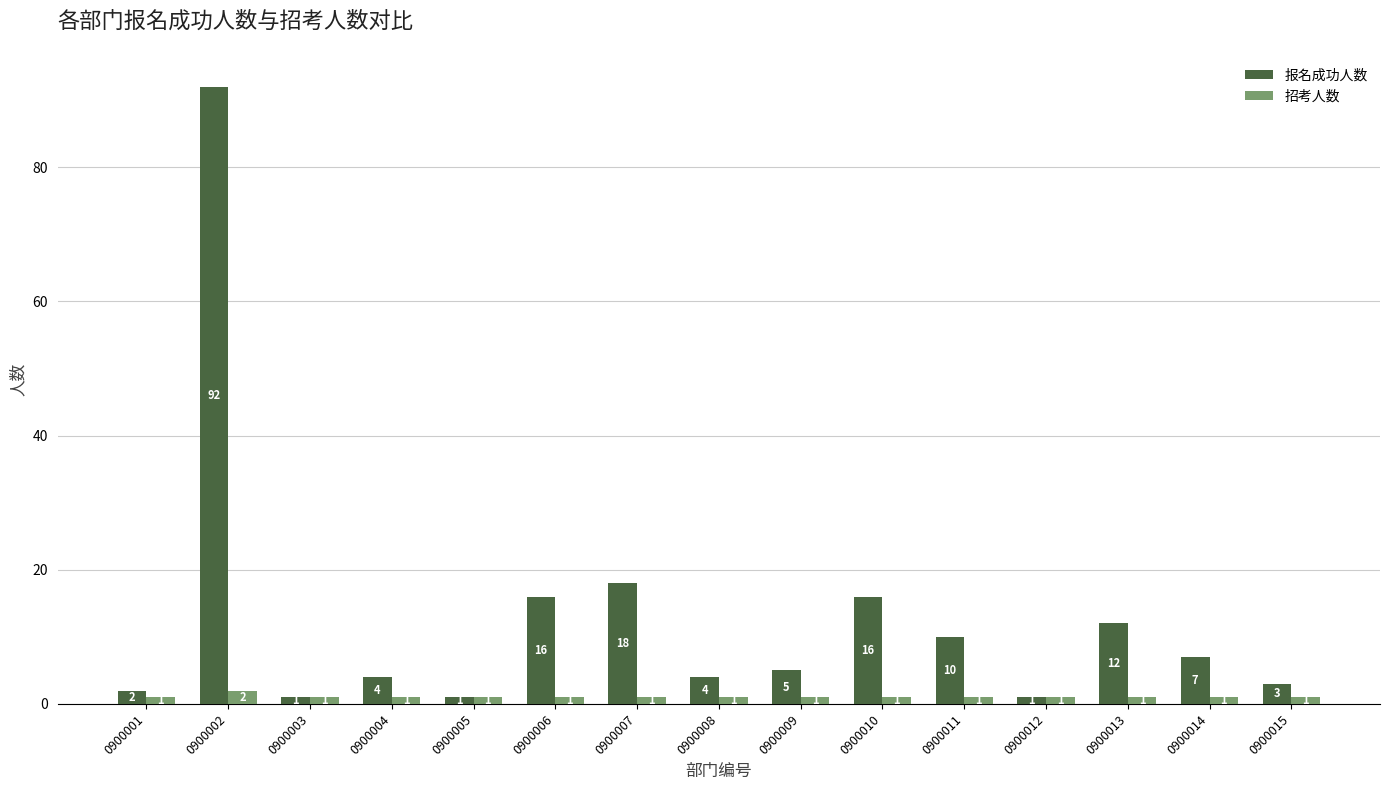

At 0900011, list the series in order from smallest to largest.

招考人数, 报名成功人数